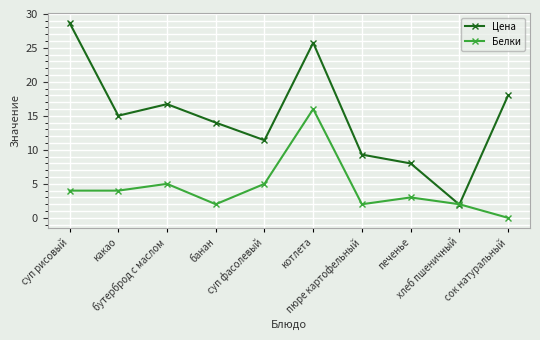

At which category does Белки reach its first local peak?

бутерброд с маслом